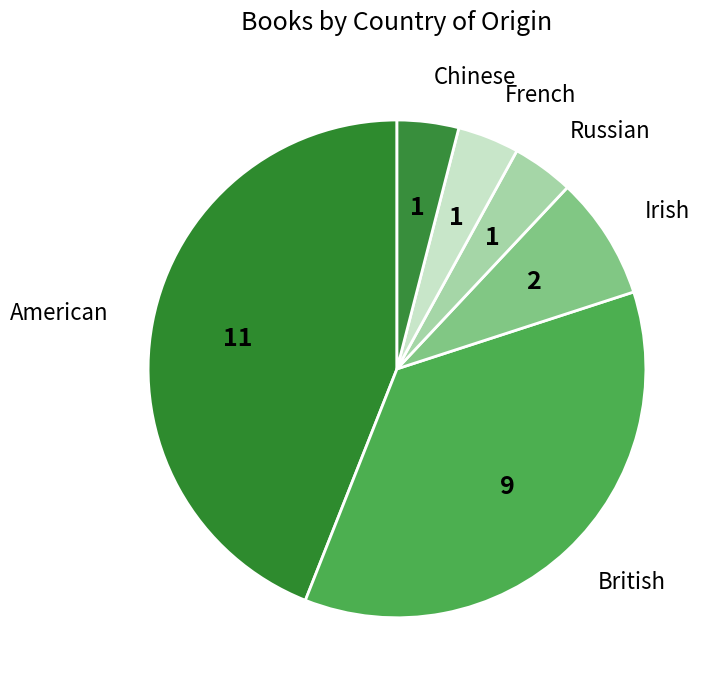

How many segments does this pie chart have?

6